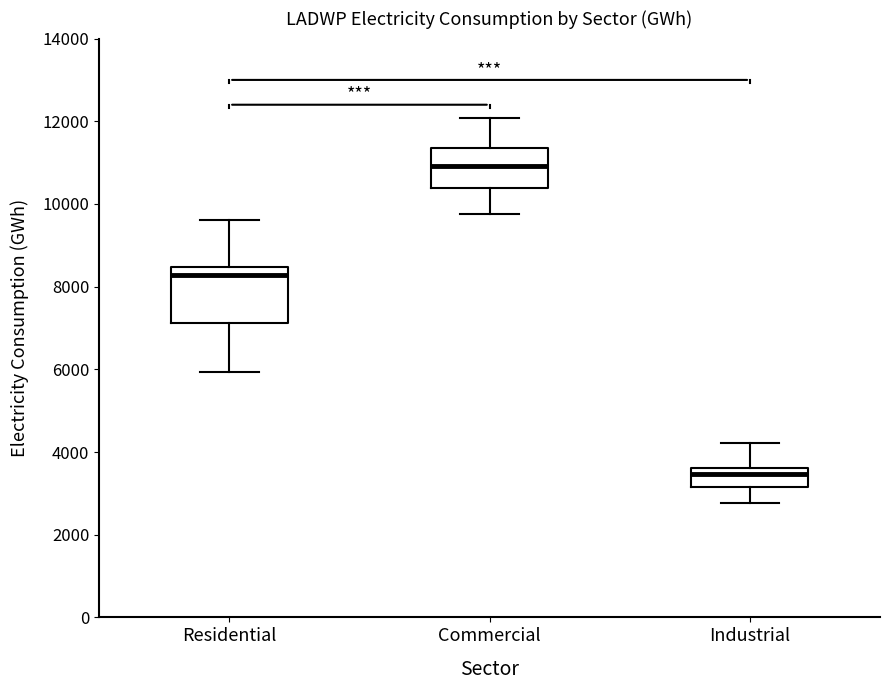

Reading left to right, transcribe this box plot: for each box, give where its median line is, the range the box spans, and where its two whiskers end, as read against the y-axis. The values are not printed on the chart, so give them approximately, as read against the axis.

Residential: median 8200, box 7200 to 8400, whiskers 6000 to 9600
Commercial: median 11000, box 10400 to 11400, whiskers 9800 to 12000
Industrial: median 3400, box 3200 to 3600, whiskers 2800 to 4200